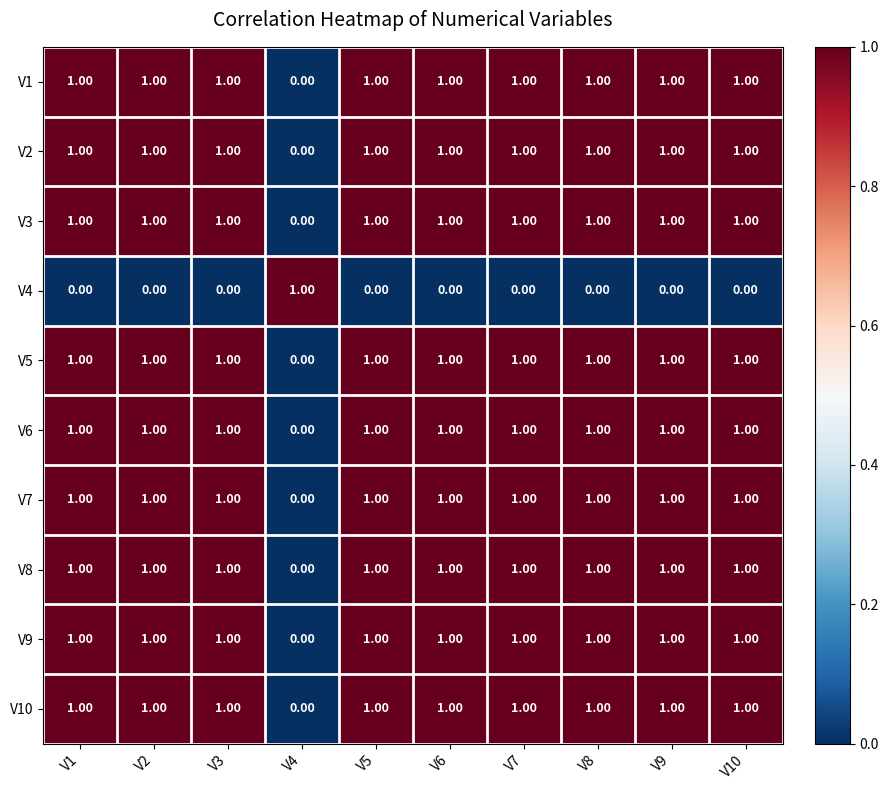

What is the spread (max minus min) of values at V9?

1